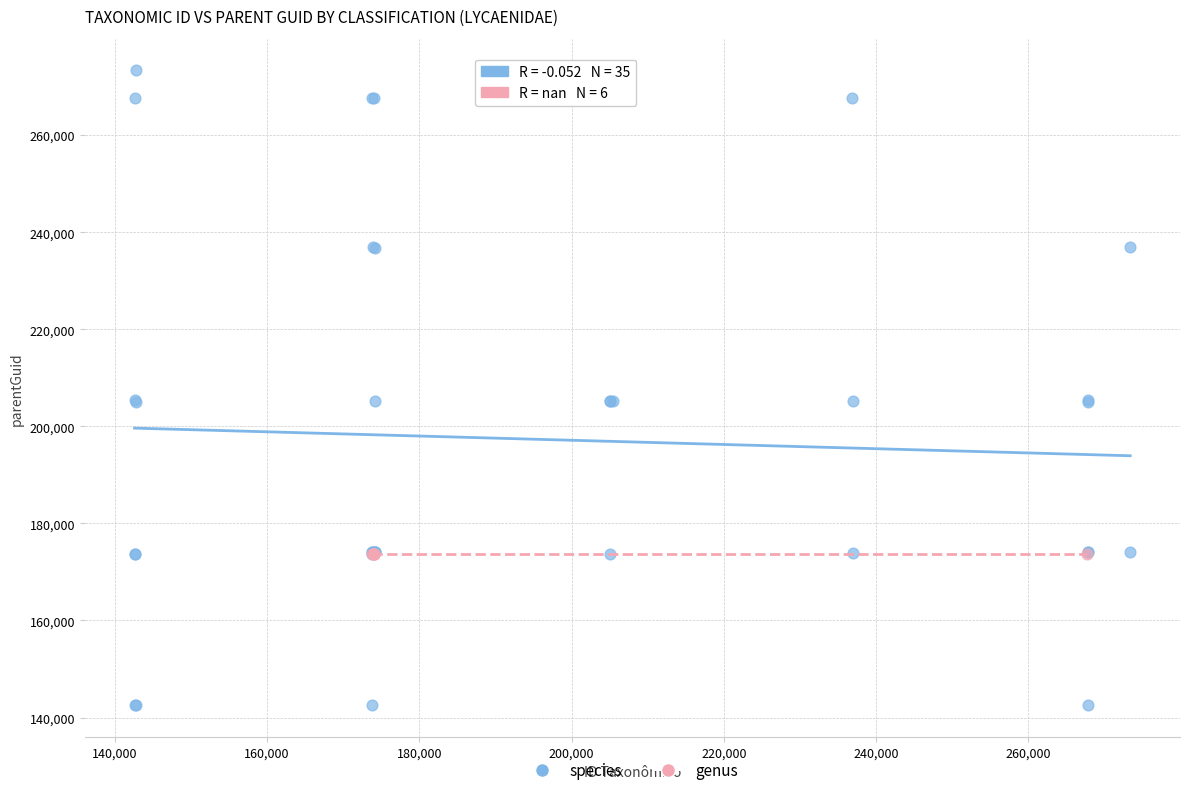

Which series reaches the minimum Y coordinate?

species